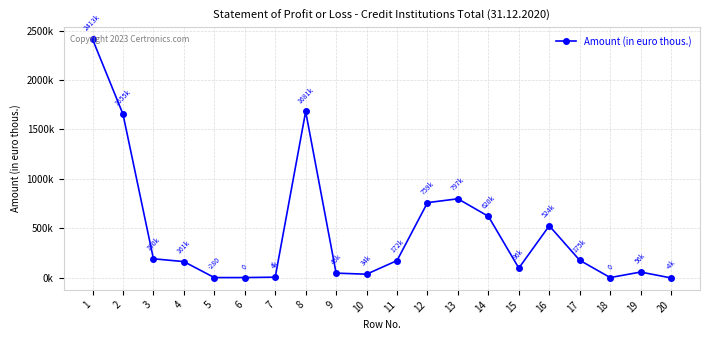

What is the sum of all values?

9378325